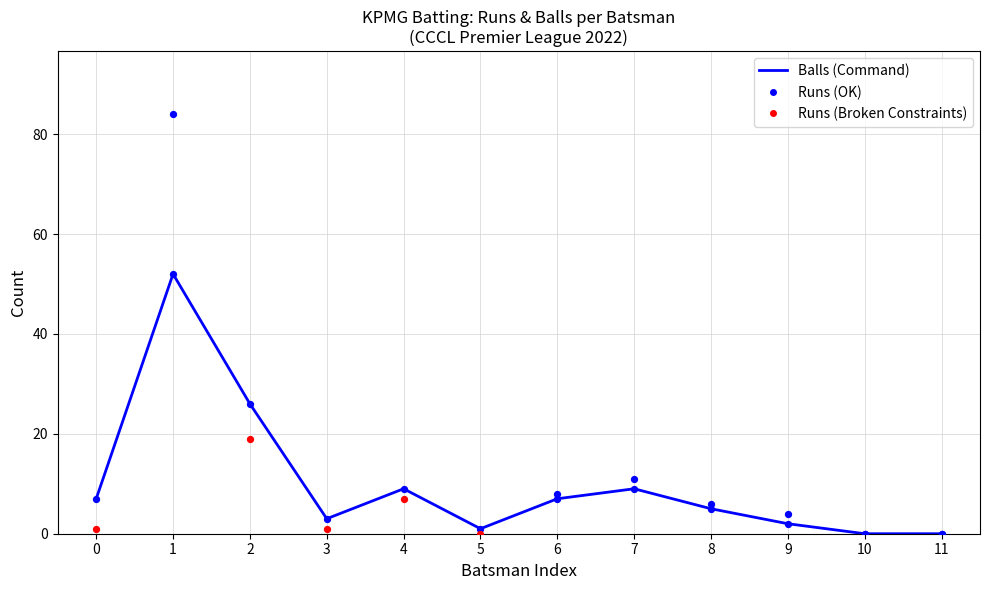

What is the ratio of the value at 7 to the value at 9?

4.5